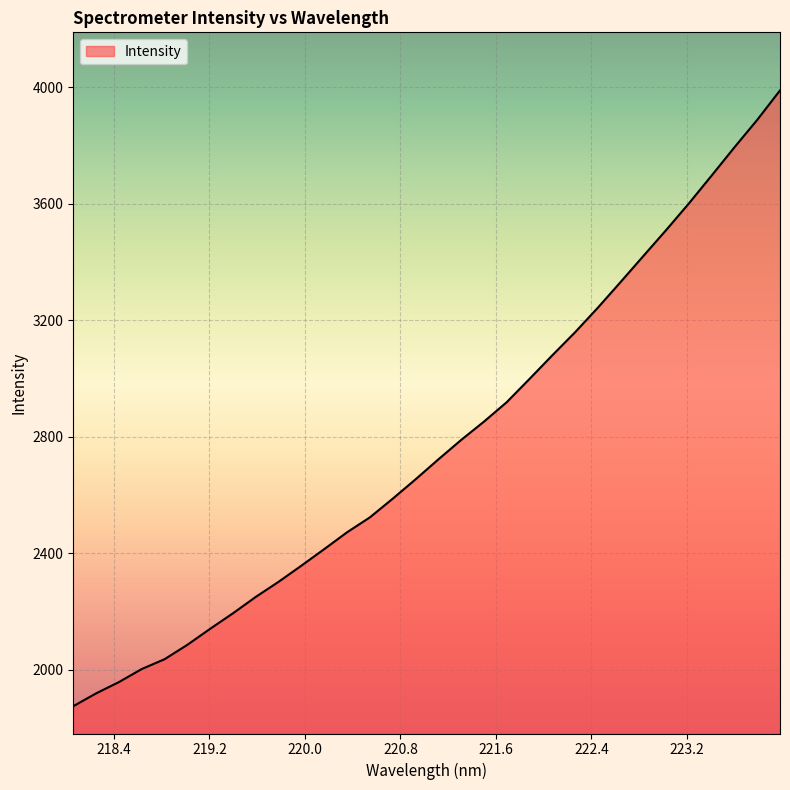

What is the maximum value shown in the chart?

3988.8